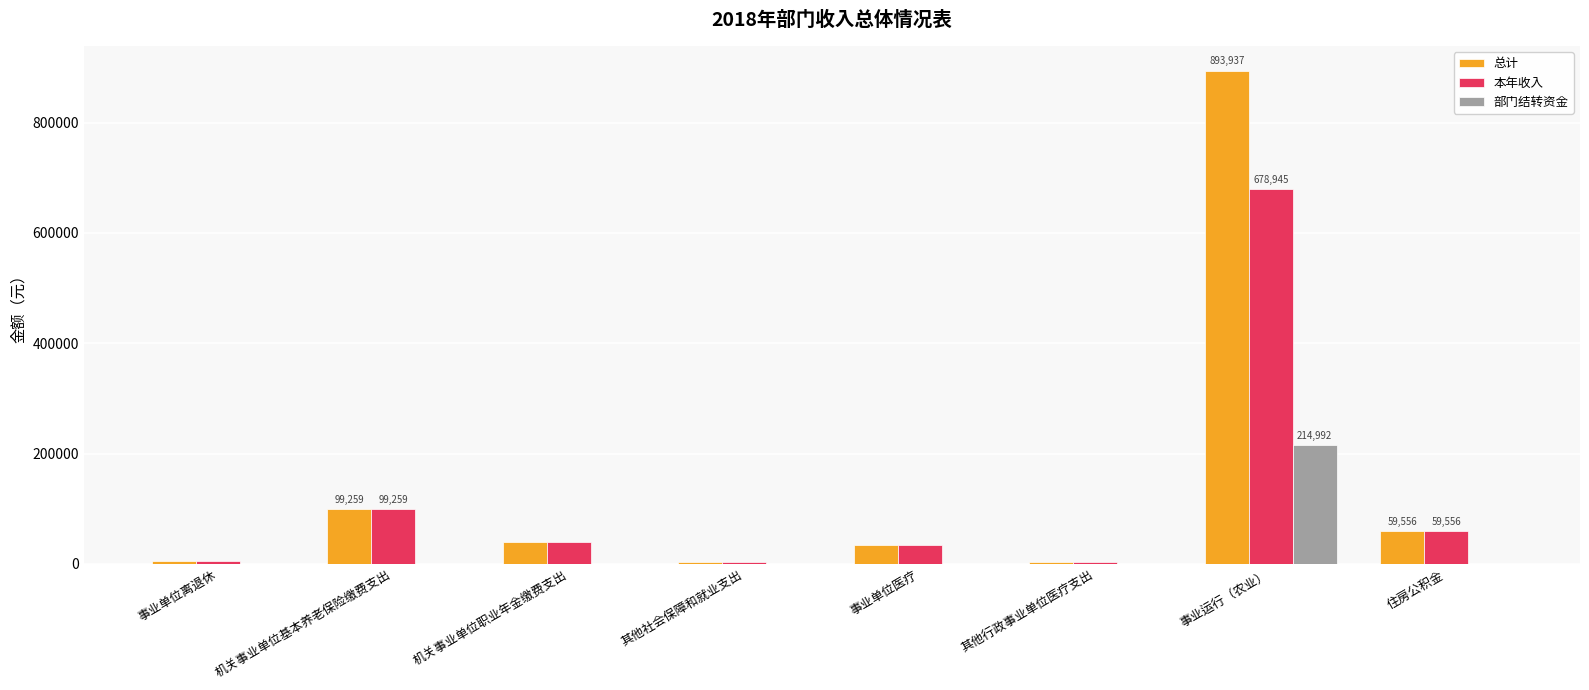

At which category is the sum across all series the highest?

事业运行（农业）